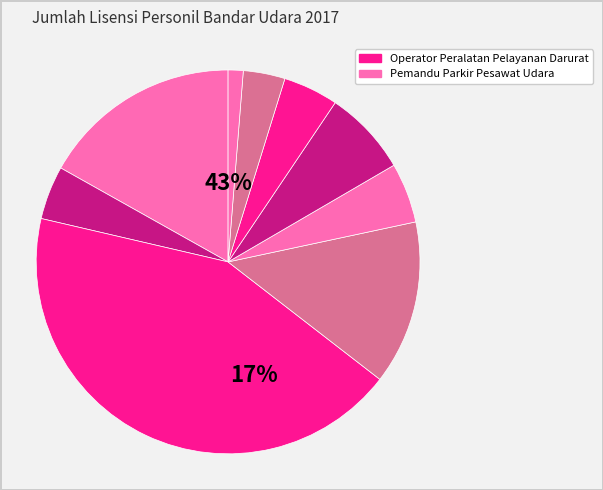

Is Personel Elektronika Bandar Udara the majority of the pie?

No